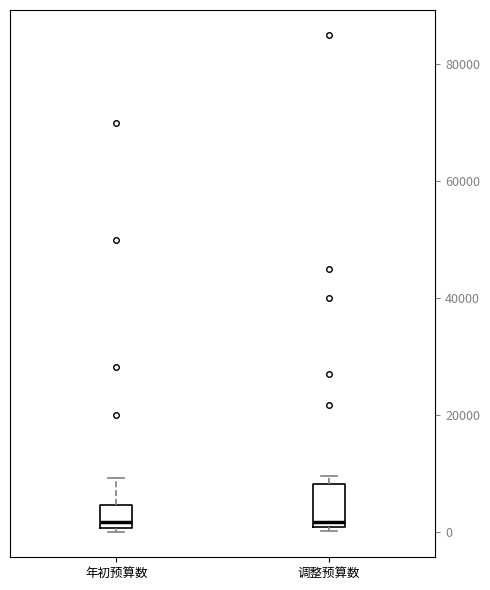

Where is the upper edge of the box for 调整预算数 on the y-axis? The values are not printed on the chart, so give them approximately, as read against the axis.

8000